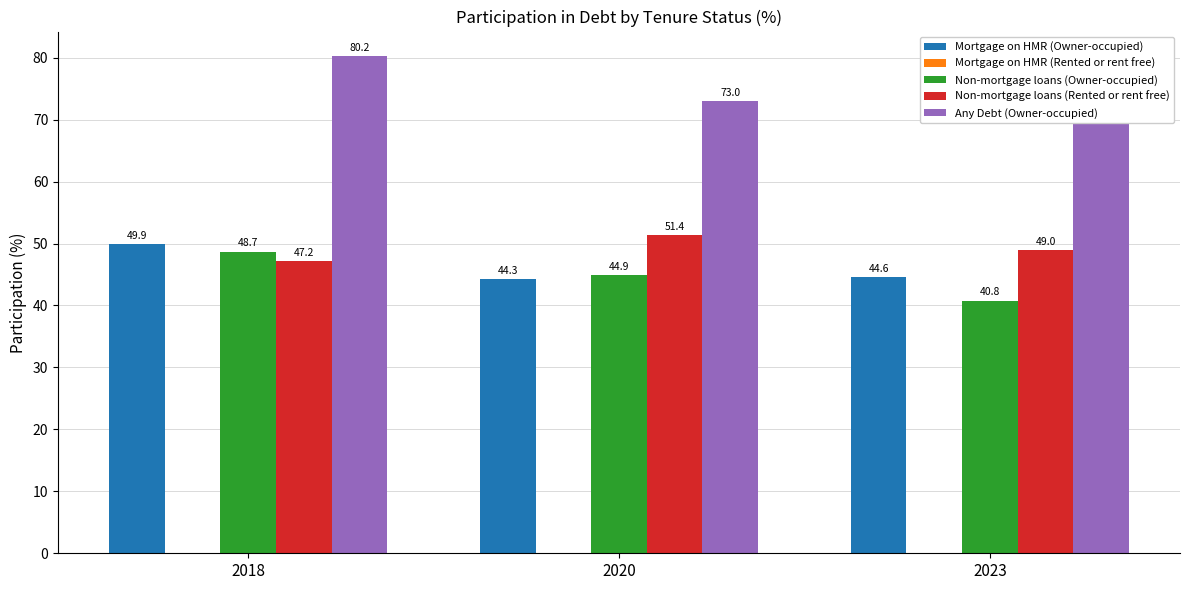

True or false: Mortgage on HMR (Rented or rent free) has a value of 0.0 at 2023.

True